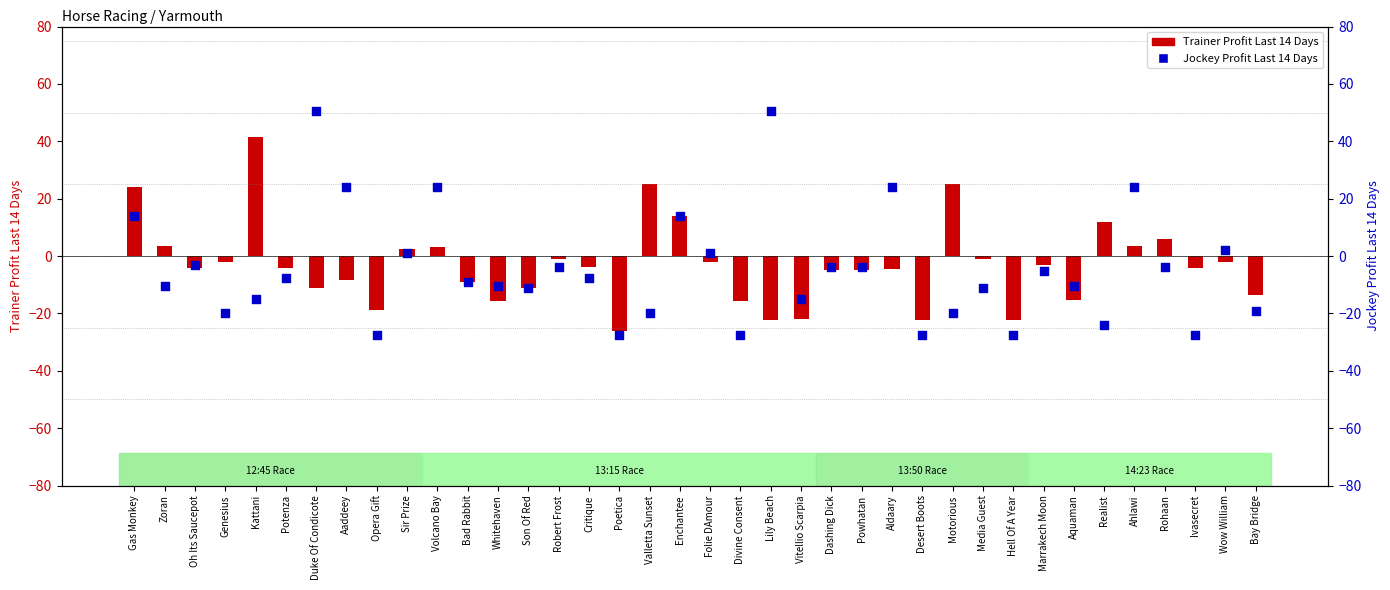

Which series reaches the maximum Y coordinate?

Jockey Profit Last 14 Days